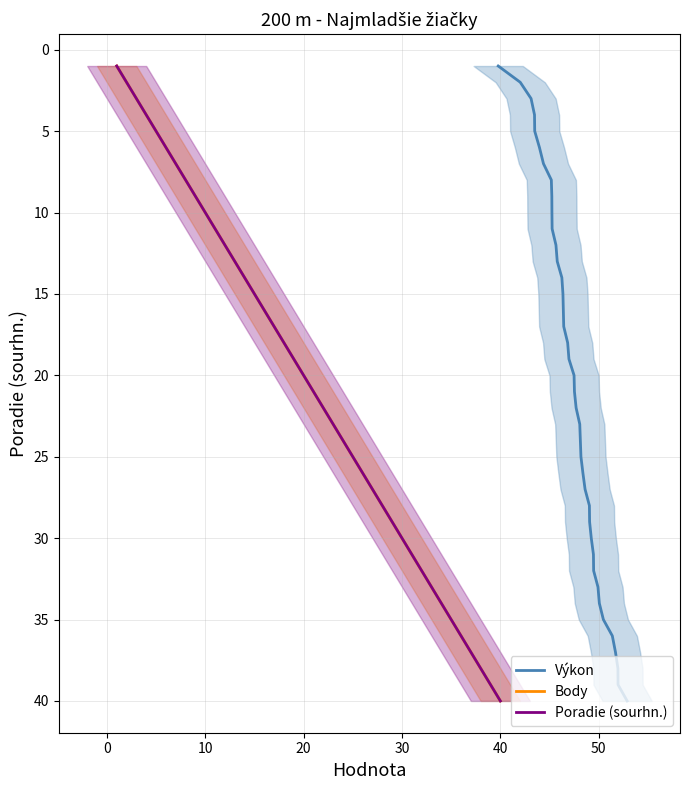

What is the lowest value of the Body series?

1